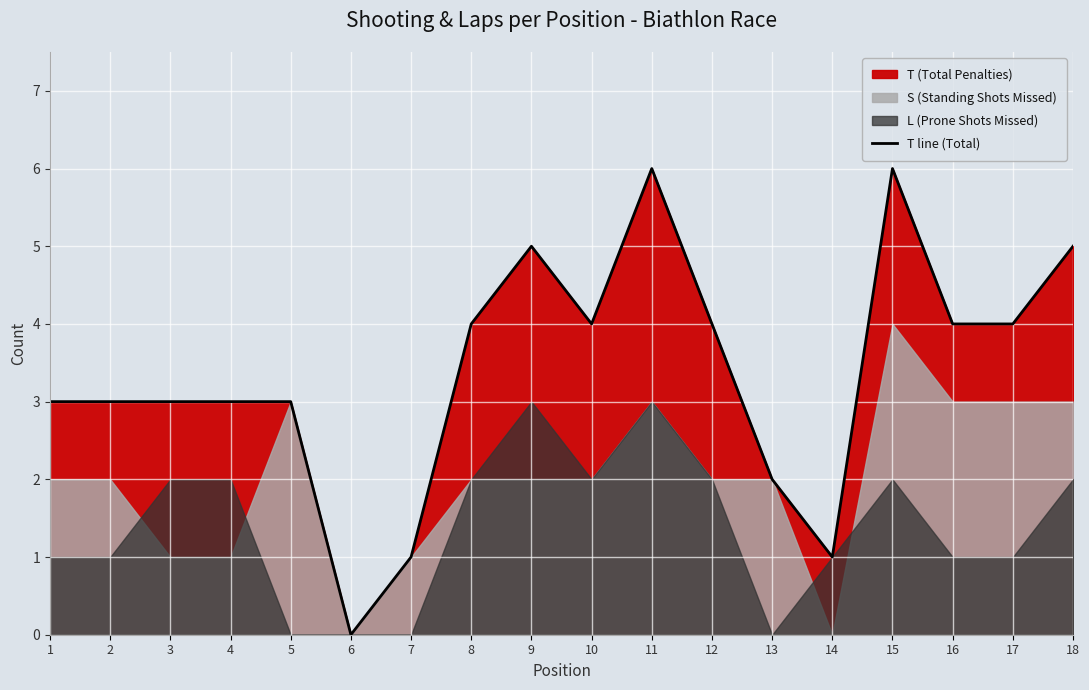

True or false: T line (Total) has a value of 2 at 5.

False